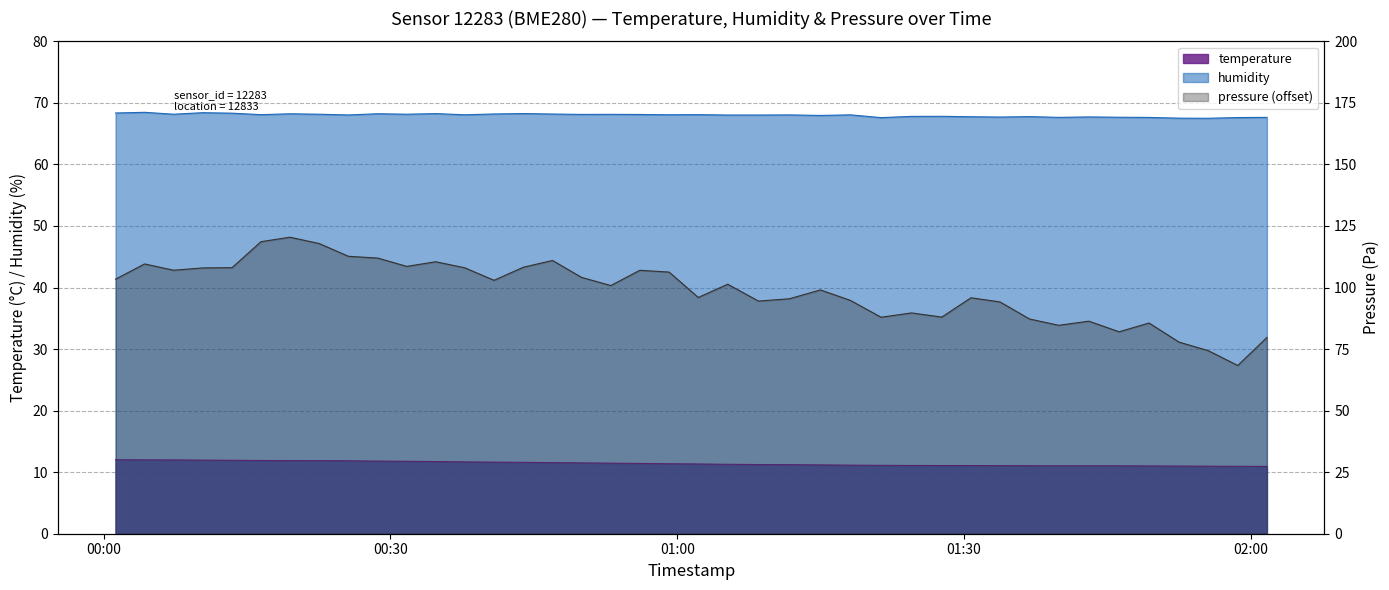

Which series has the widest spread of values?

temperature